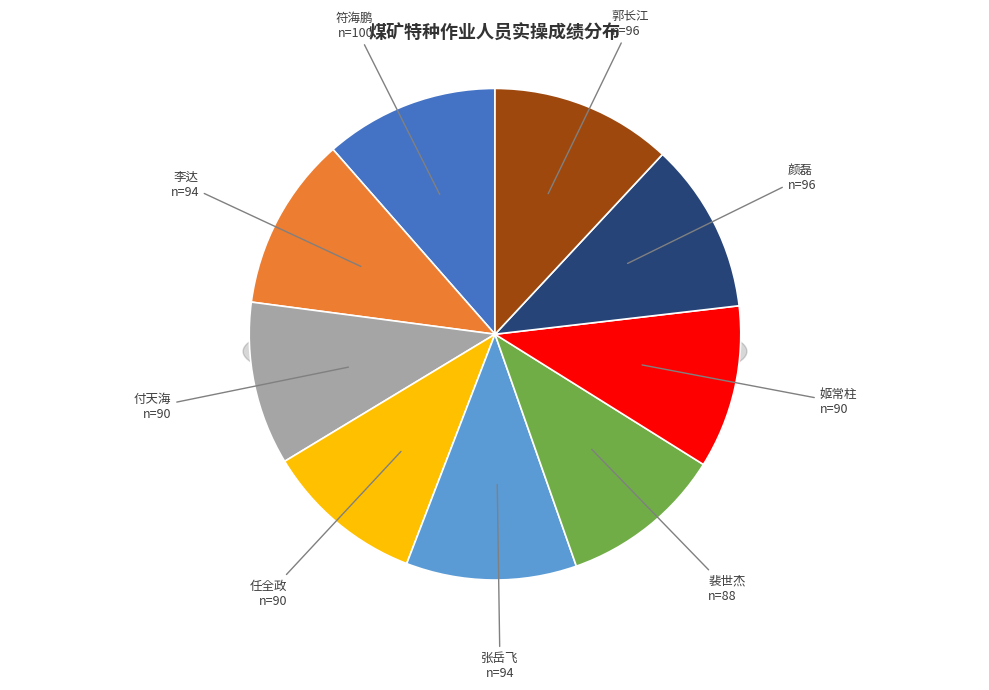

The 付天海 slice represents 1% of the pie. True or false?

False